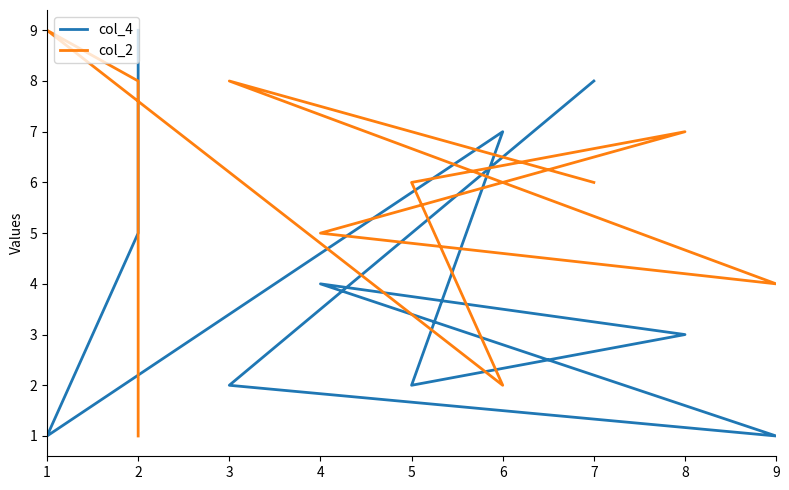

After their last crossing, which series has the higher values: col_4 or col_2?

col_4